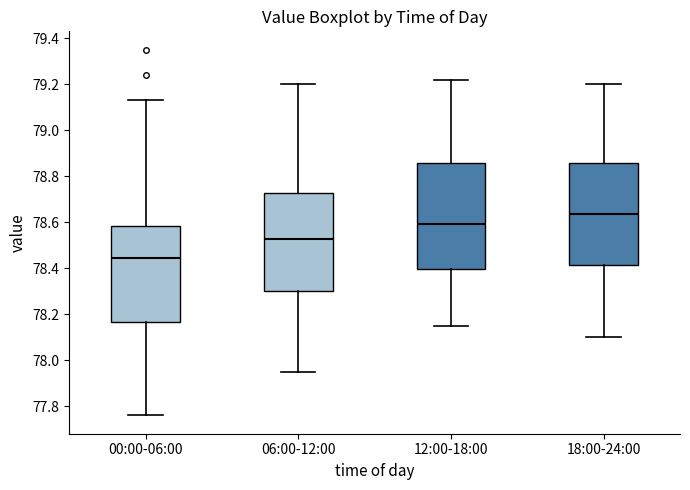

Reading left to right, read every box against the y-axis: the position of its median line, the range the box covers, and the ends of its whiskers. The values are not printed on the chart, so give them approximately, as read against the axis.

00:00-06:00: median 78.44, box 78.16 to 78.58, whiskers 77.76 to 79.14
06:00-12:00: median 78.52, box 78.30 to 78.72, whiskers 77.96 to 79.20
12:00-18:00: median 78.60, box 78.40 to 78.86, whiskers 78.16 to 79.22
18:00-24:00: median 78.64, box 78.42 to 78.86, whiskers 78.10 to 79.20